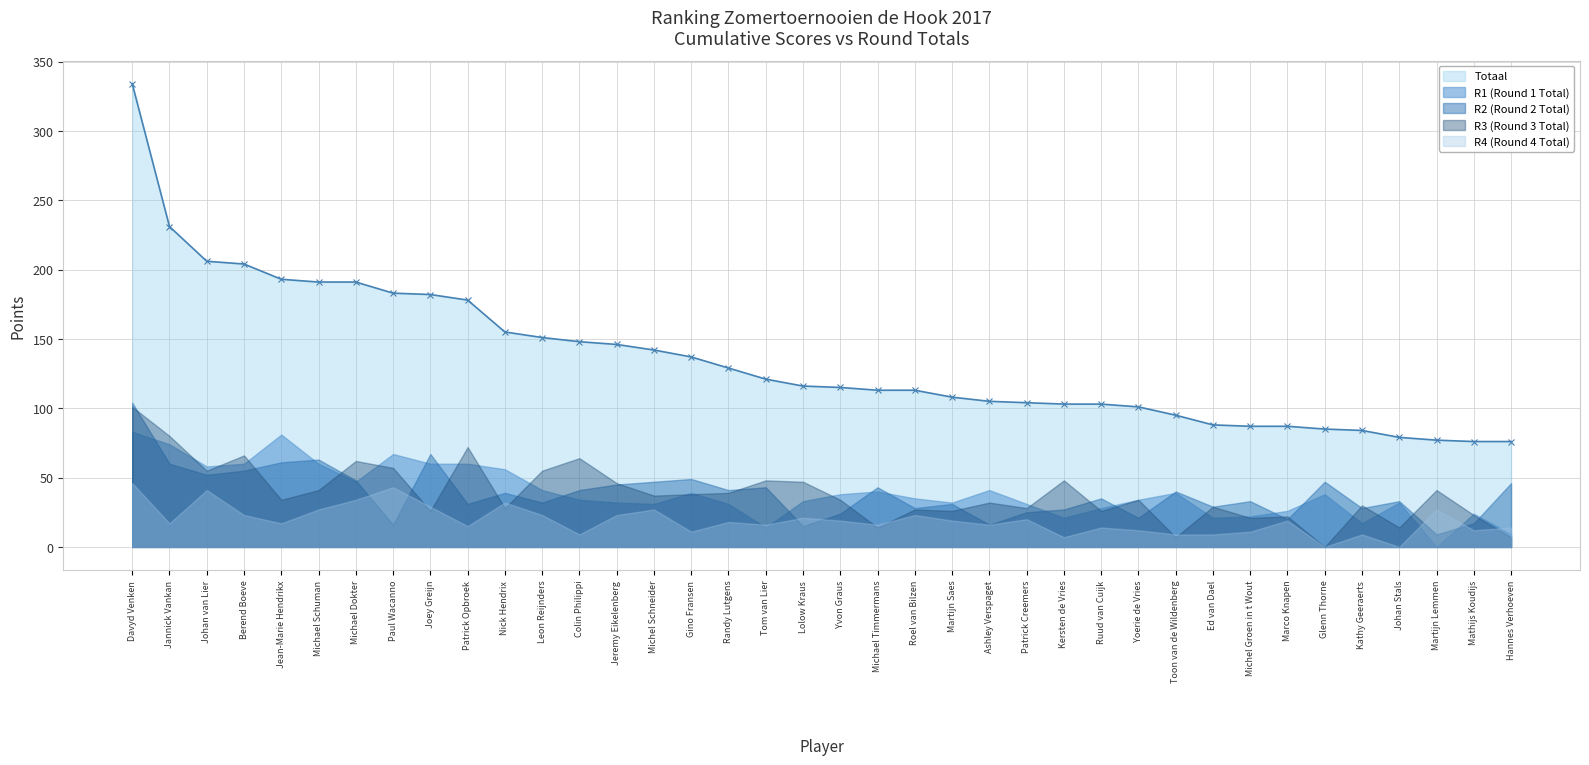

Where does the R1 (Round 1 Total) series first go above 35?

Davyd Venken